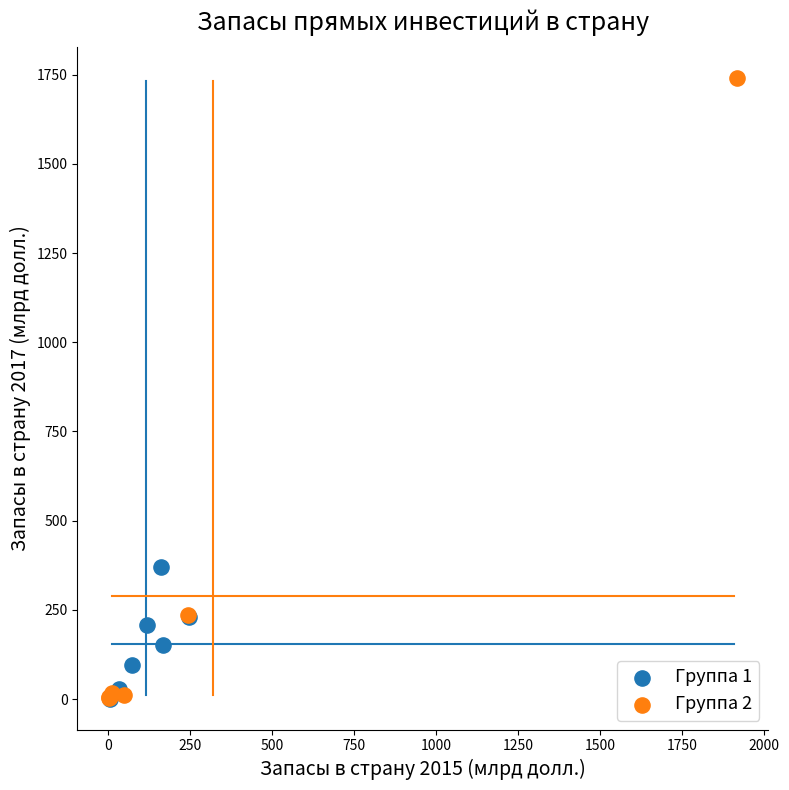

Which series has the widest spread of Y values?

Группа 2